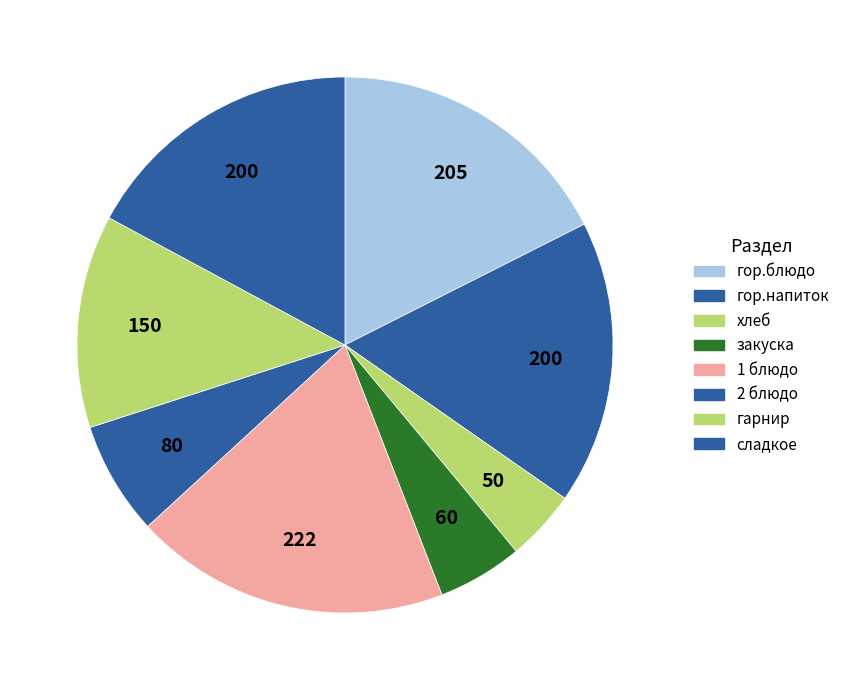

To the nearest percent, what is the difference between the largest and smallest slice percentages?

15%